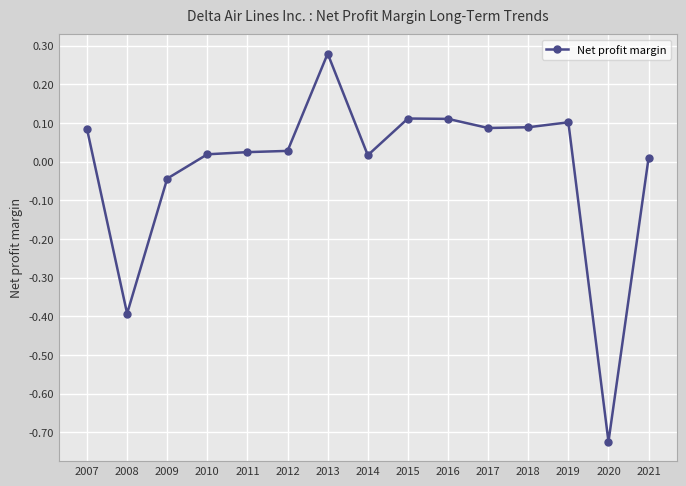

The chart shows a value of 0.0 at 2012. True or false?

True